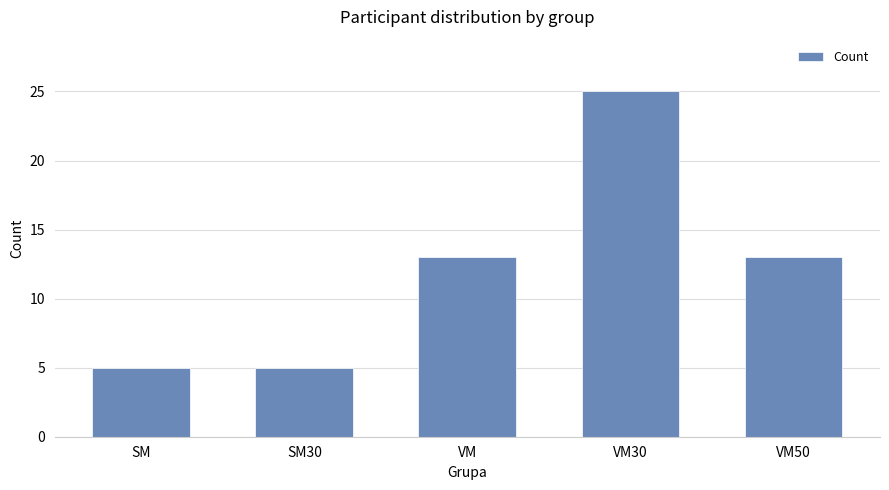

Reading left to right, what are all the values shown in this chart?

SM=5	SM30=5	VM=13	VM30=25	VM50=13